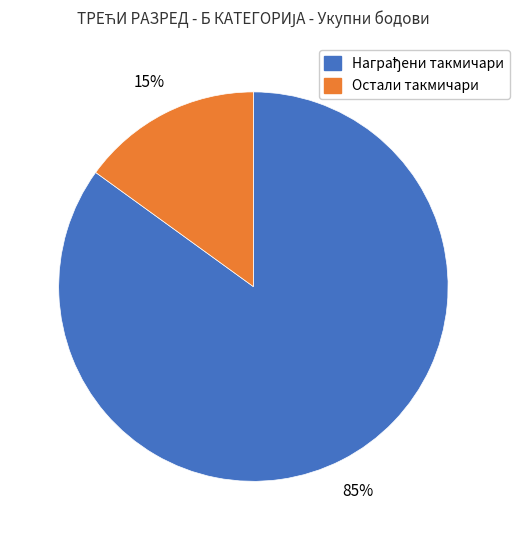

To the nearest percent, what is the average slice percentage?

50%